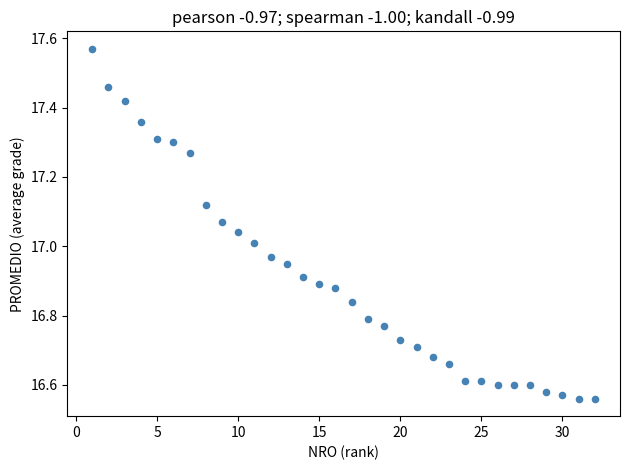

What is the range of X values (max minus min)?

31.0